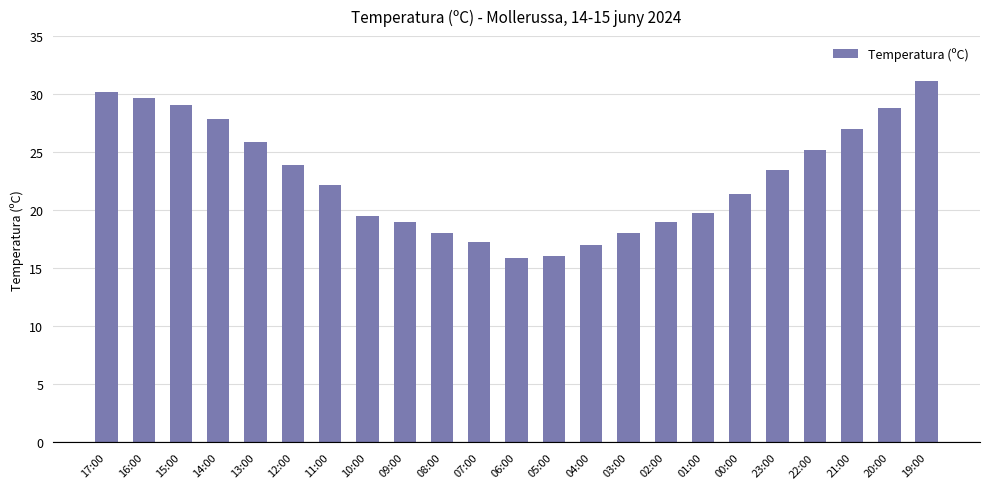

Reading left to right, what are all the values shown in this chart?

17:00=30.2	16:00=29.7	15:00=29.1	14:00=27.9	13:00=25.9	12:00=23.9	11:00=22.2	10:00=19.5	09:00=19.0	08:00=18.0	07:00=17.3	06:00=15.9	05:00=16.1	04:00=17.0	03:00=18.0	02:00=19.0	01:00=19.8	00:00=21.4	23:00=23.5	22:00=25.2	21:00=27.0	20:00=28.8	19:00=31.1